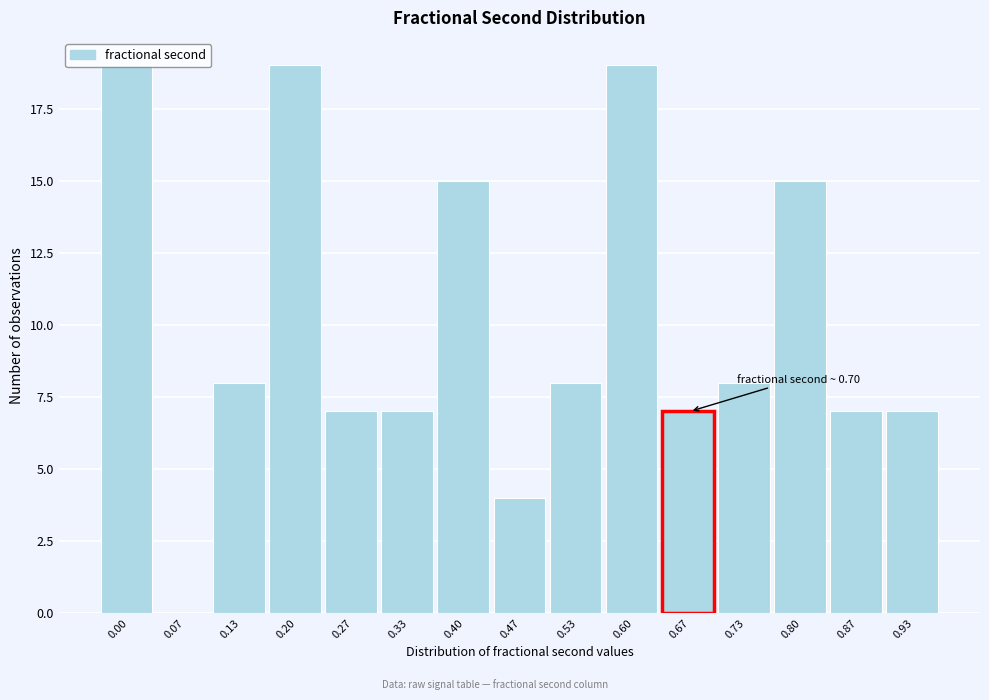

What is the sum of all values?

150